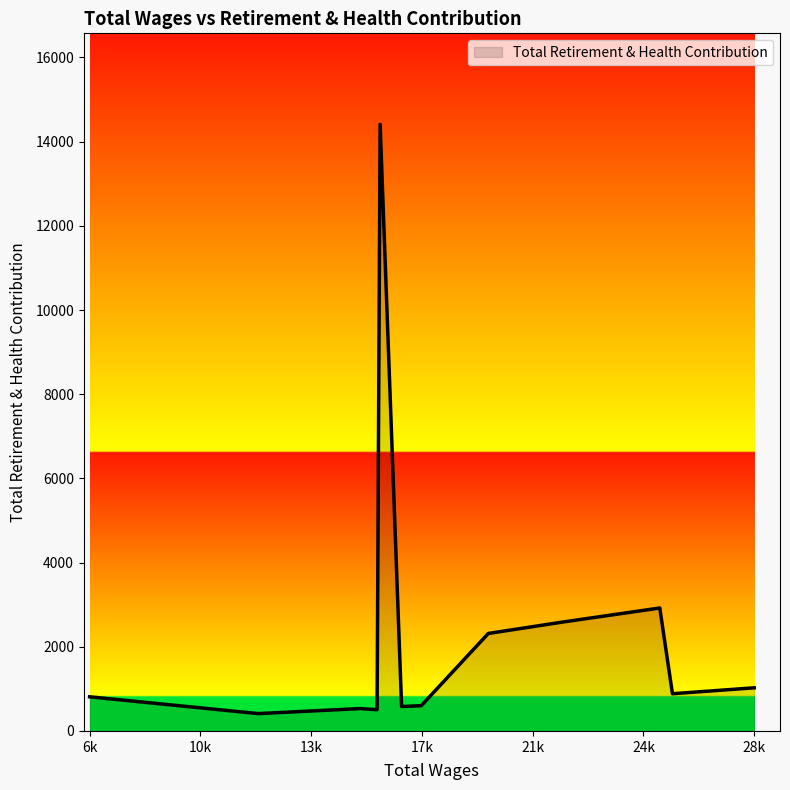

How many lines are shown in the chart?

1